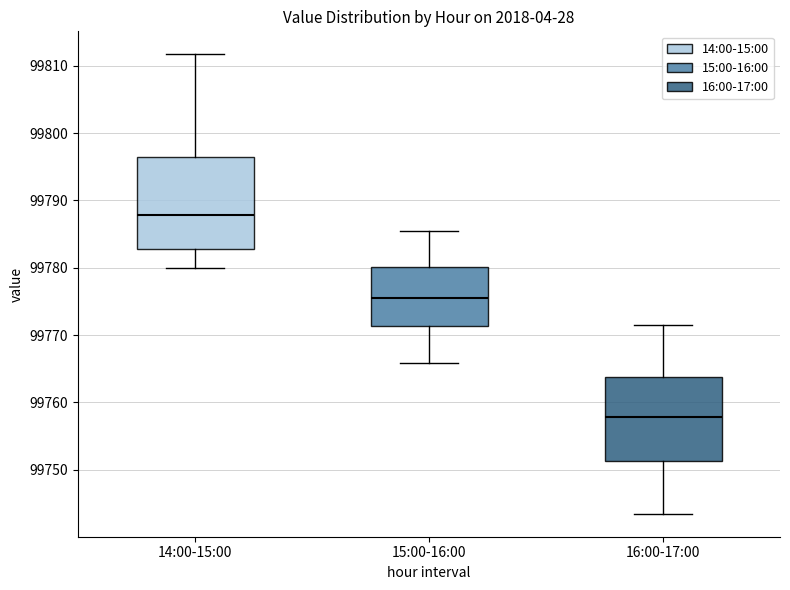

Reading left to right, read every box against the y-axis: the position of its median line, the range the box covers, and the ends of its whiskers. The values are not printed on the chart, so give them approximately, as read against the axis.

14:00-15:00: median 99788, box 99783 to 99796, whiskers 99780 to 99812
15:00-16:00: median 99775, box 99771 to 99780, whiskers 99766 to 99785
16:00-17:00: median 99758, box 99751 to 99764, whiskers 99743 to 99771